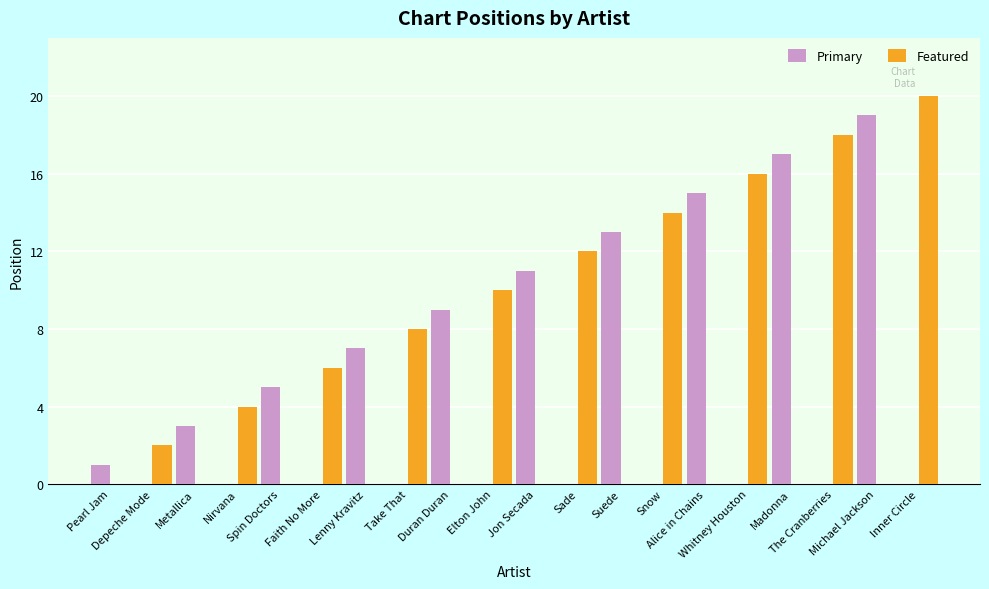

What is the sum of all Primary values?

100